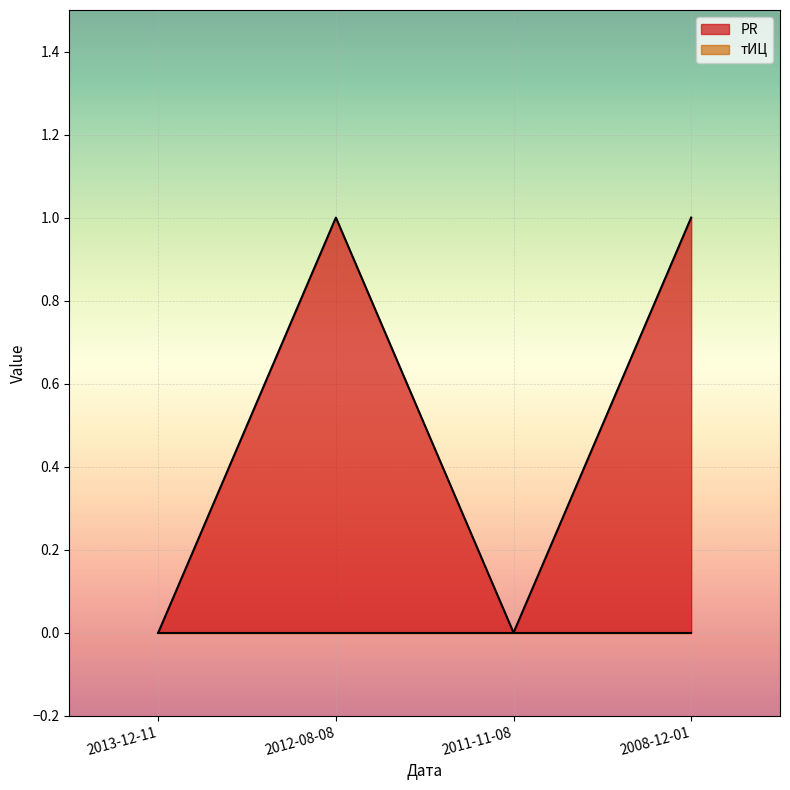

What is the difference between the maximum and minimum values?

1